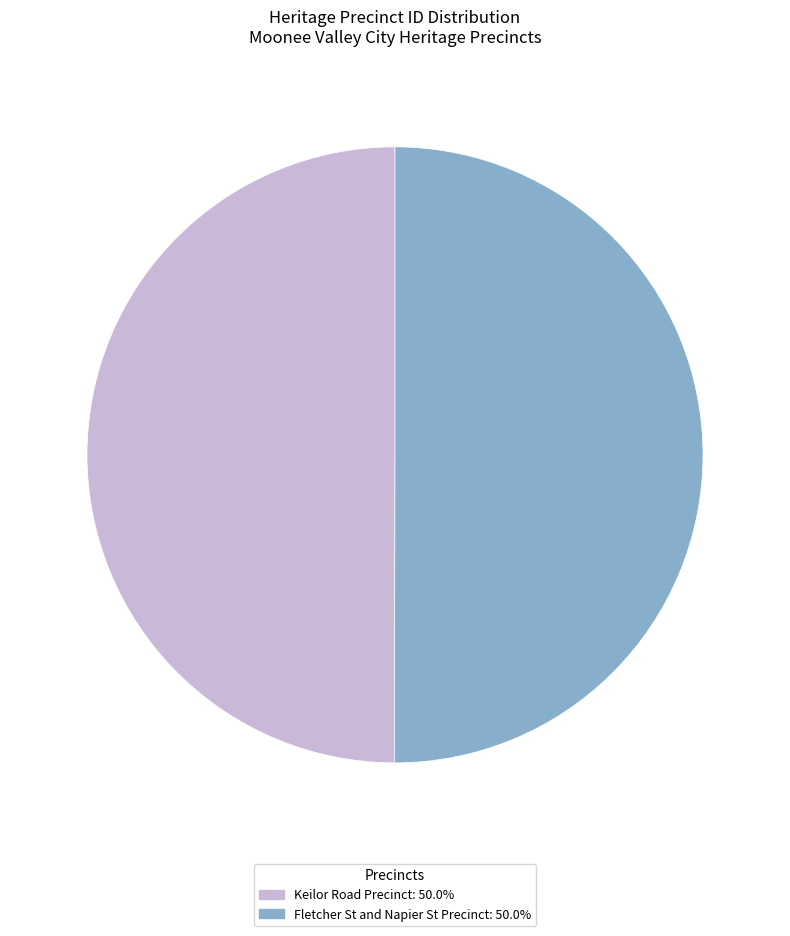

What is the ratio of the value at Fletcher St and Napier St Precinct: 50.0% to the value at Keilor Road Precinct: 50.0%?

1.0